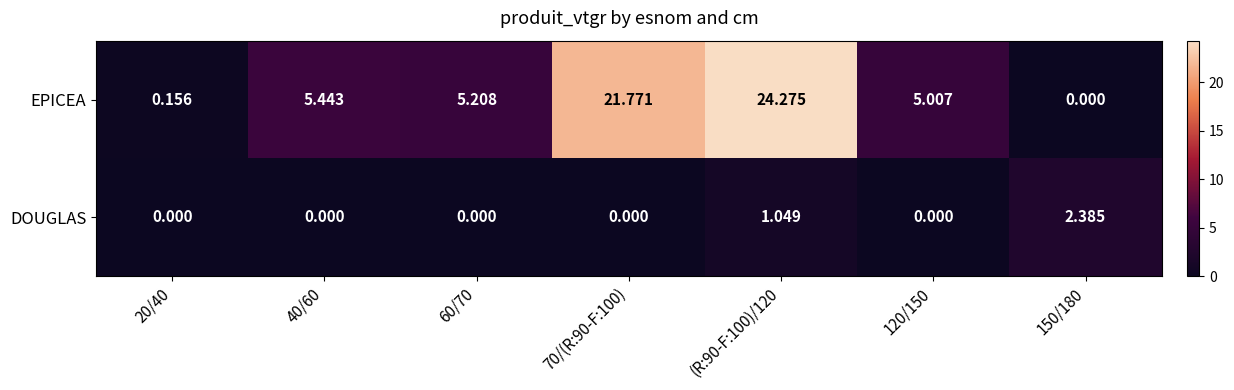

At how many categories does at least one series exceed 6?

2